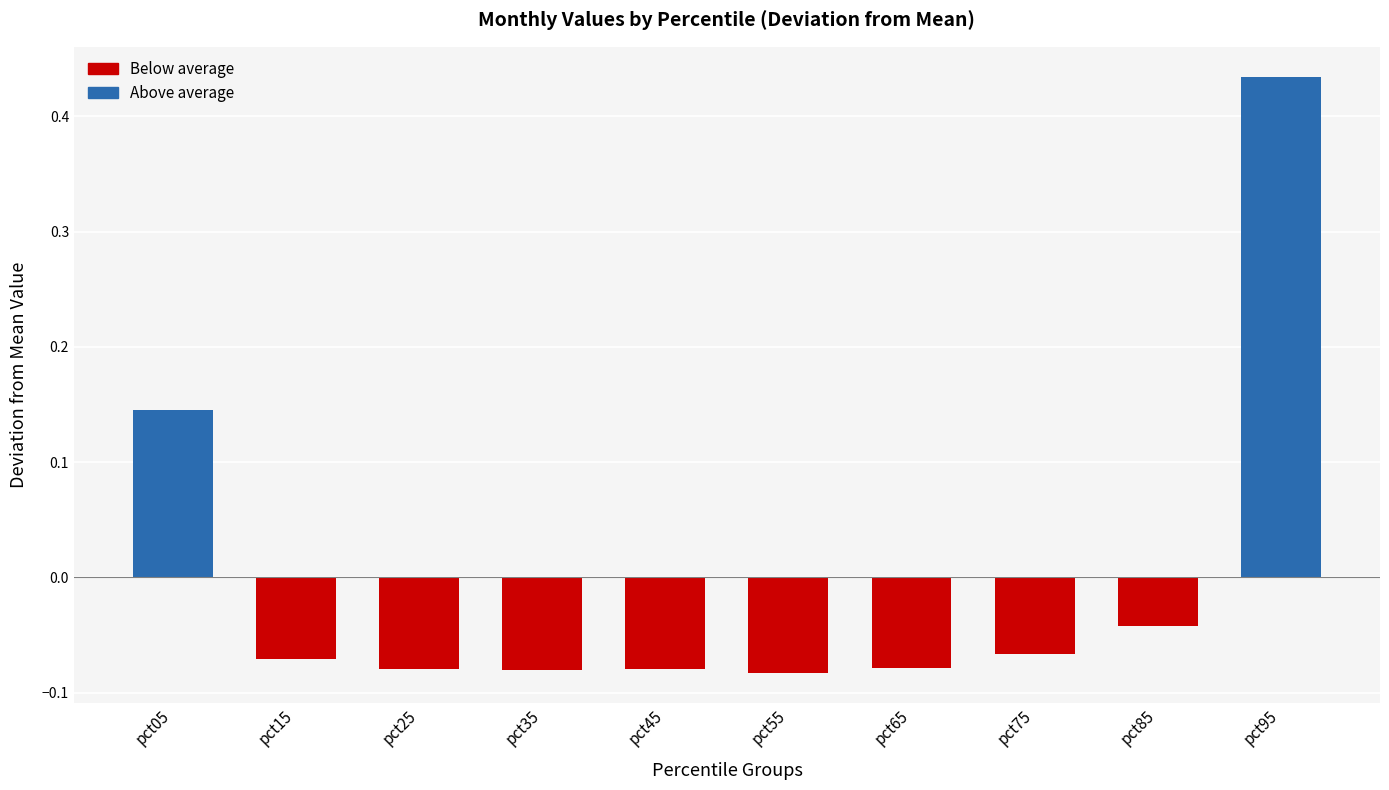

Between pct95 and pct75, which is larger?

pct95